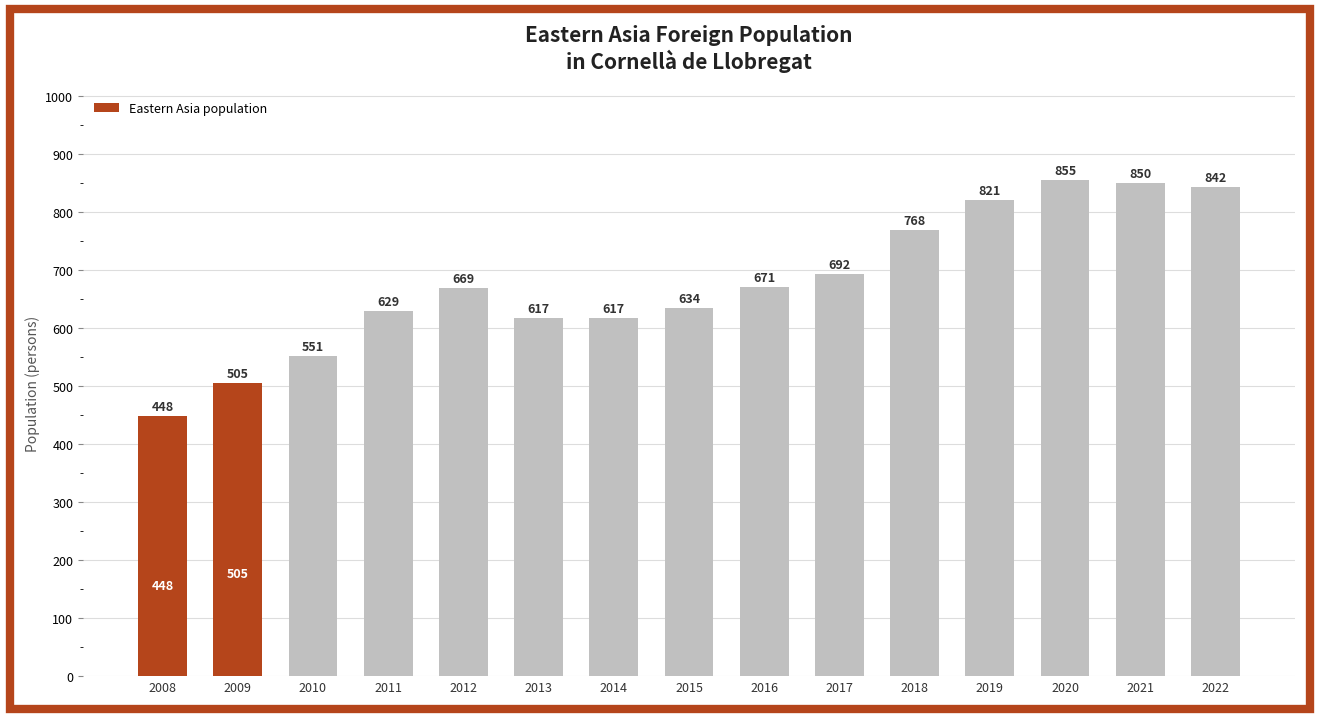

What is the average value?

678